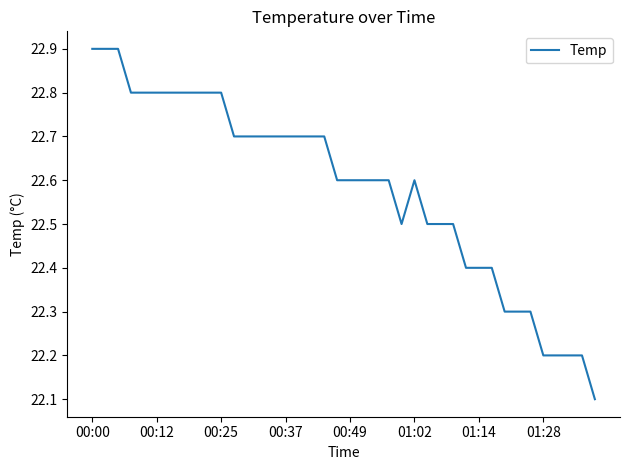

What is the average value?

22.6